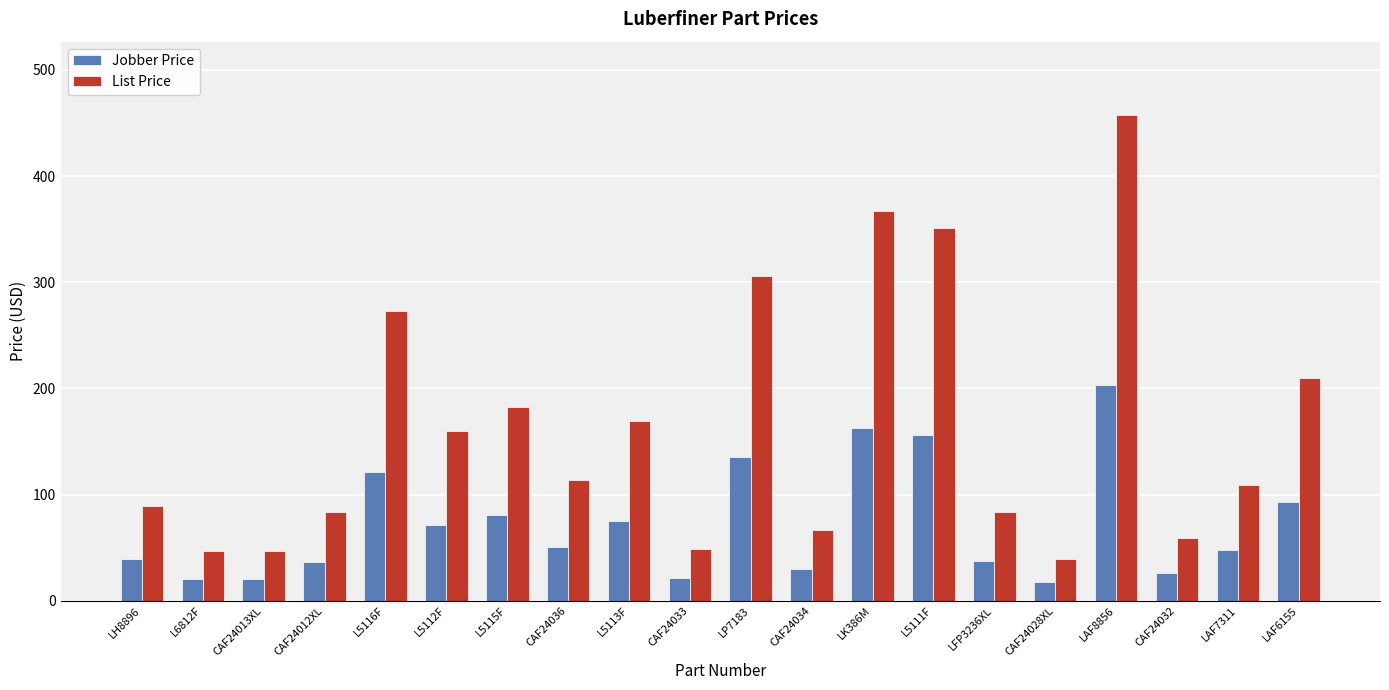

What is the minimum value shown in the chart?

17.6